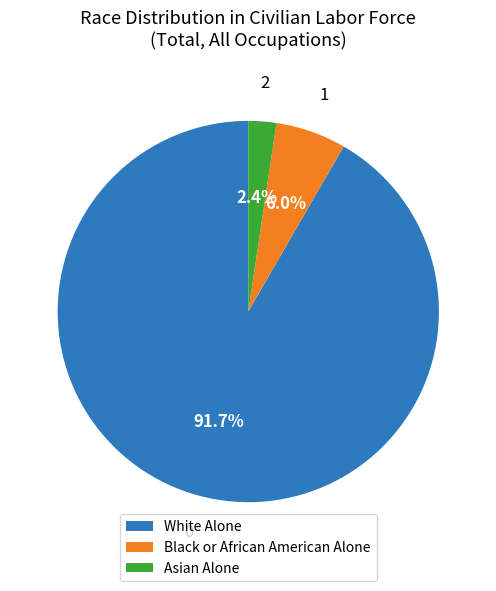

How much of the chart is everything except Black or African American Alone?

94.0%